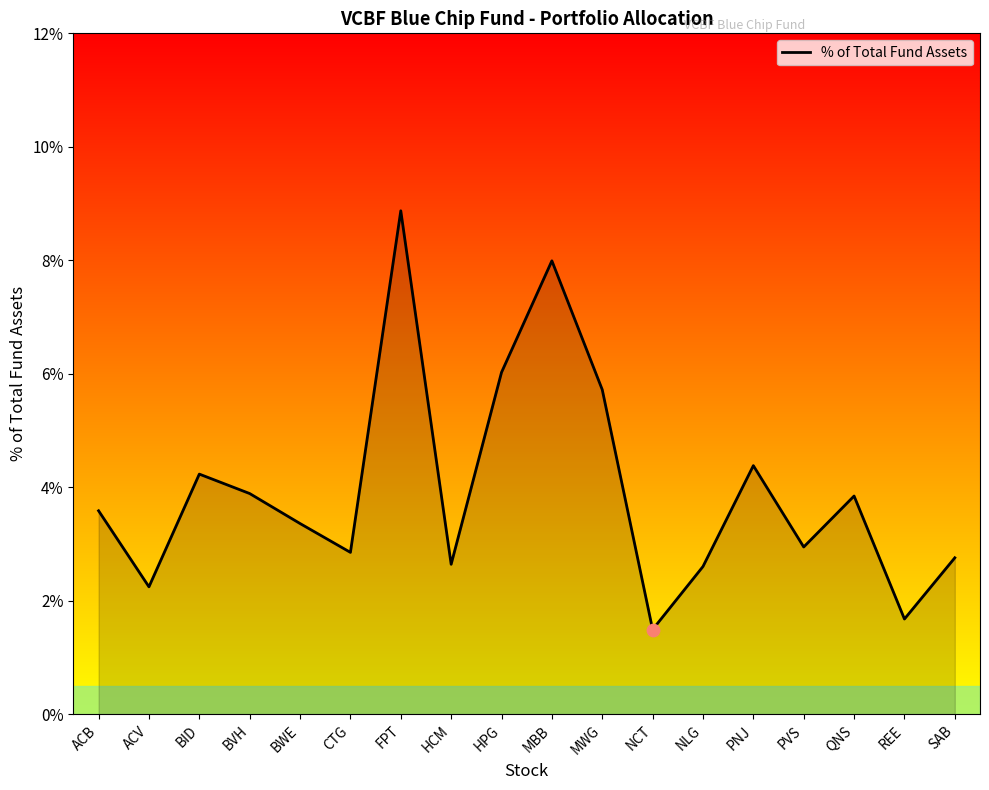

Approximately how many times larger is the value at QNS compared to BWE?

1.1